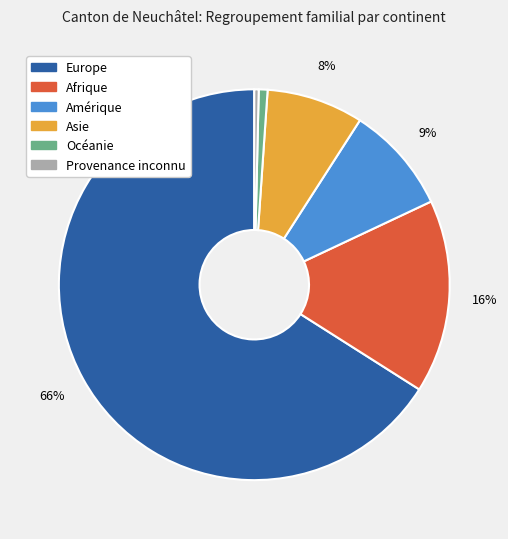

To the nearest percent, what is the difference between the Asie and Amérique slice percentages?

1%